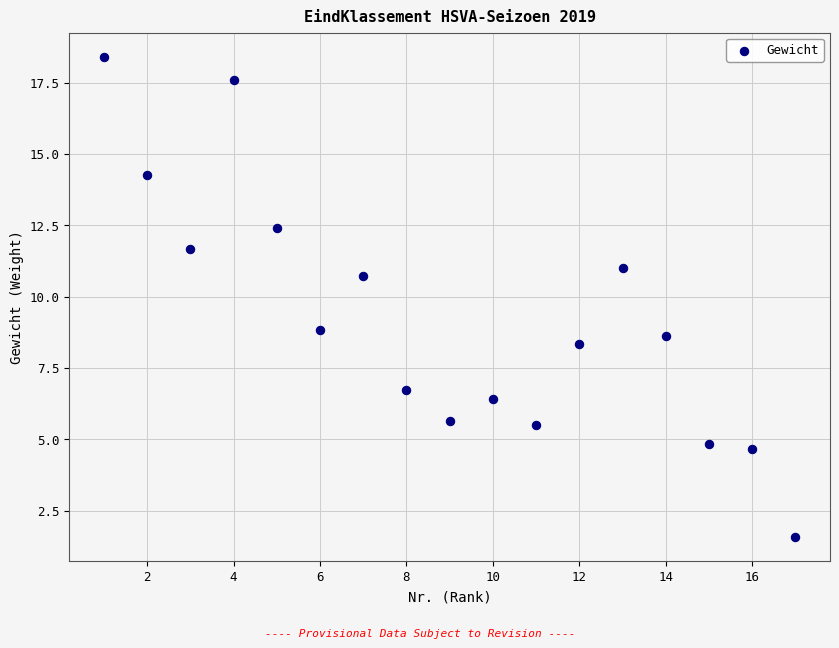

What is the range of X values (max minus min)?

16.0